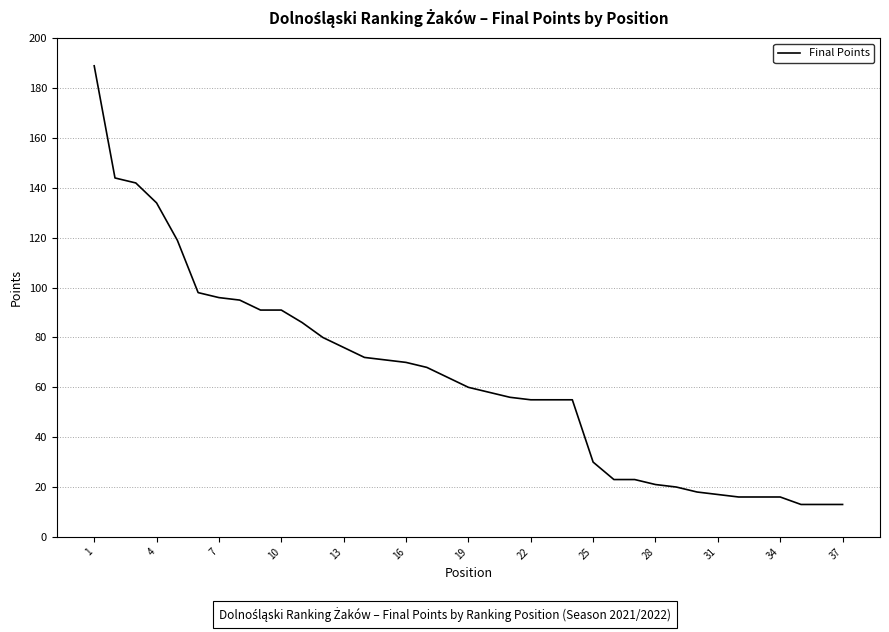

What is the maximum value shown in the chart?

189